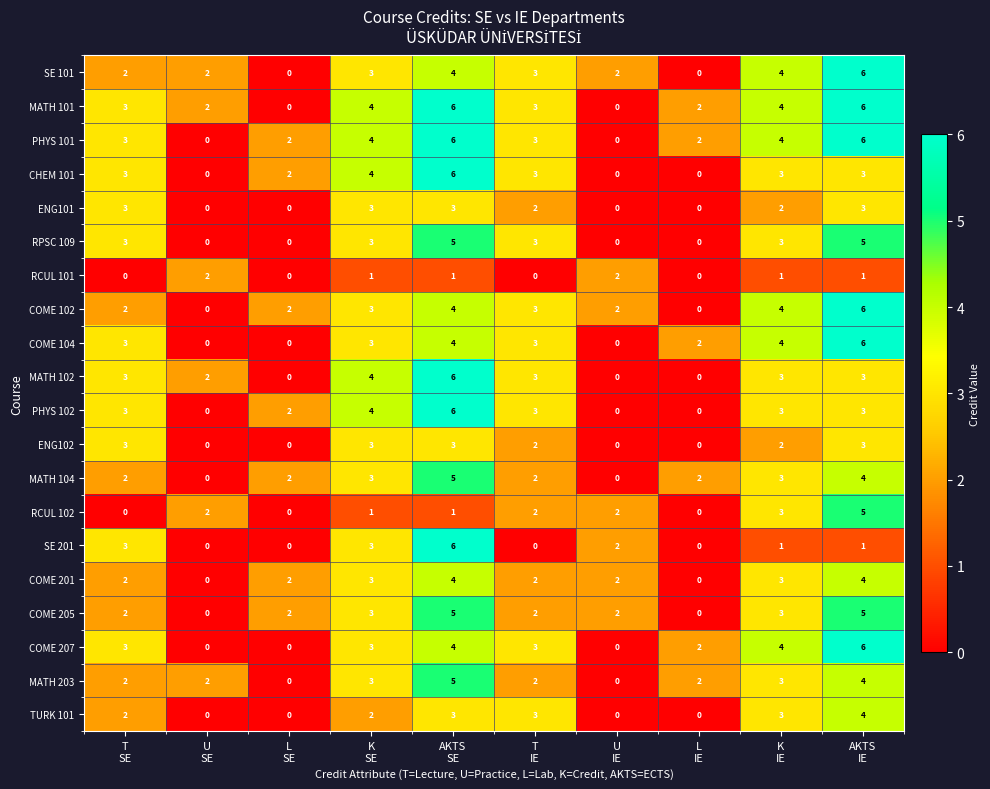

At how many categories does at least one series exceed 1?

10